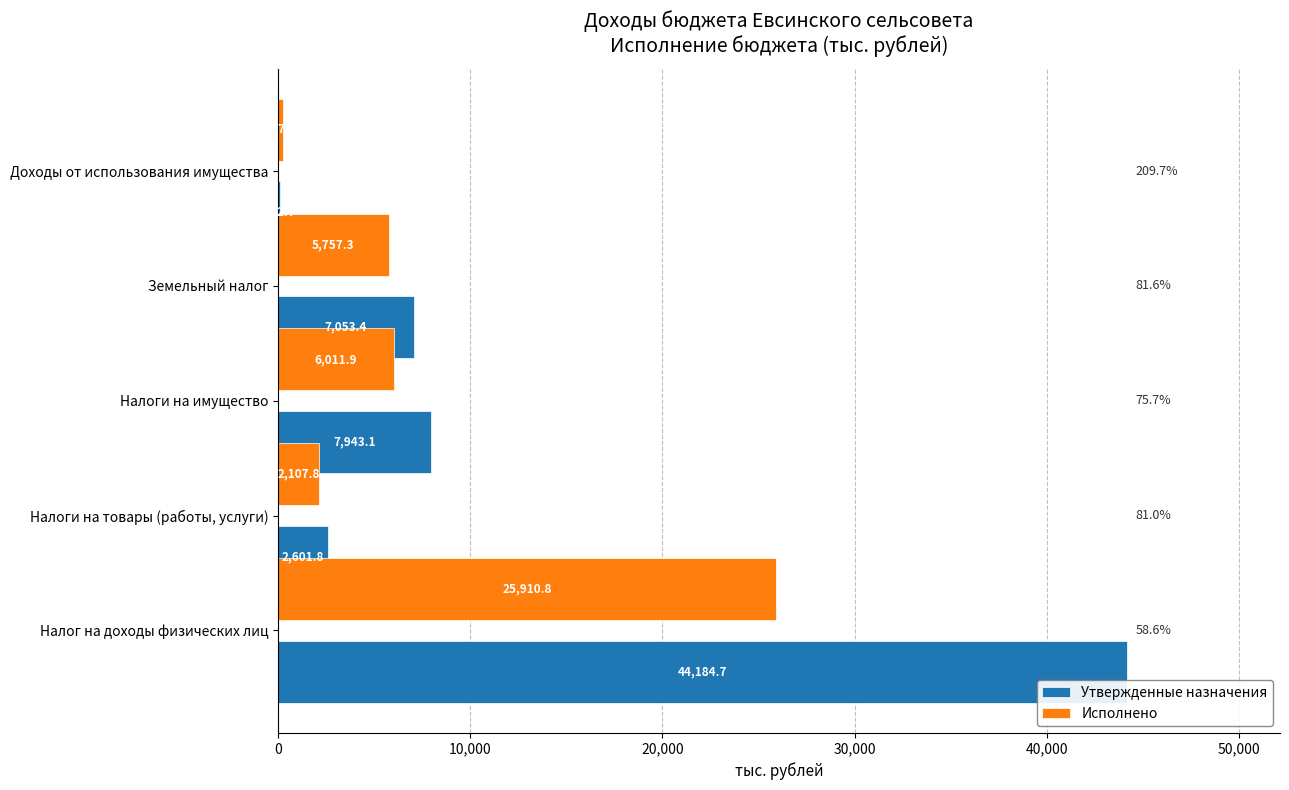

Where is Исполнено nearest to the value 13084?

Налоги на имущество